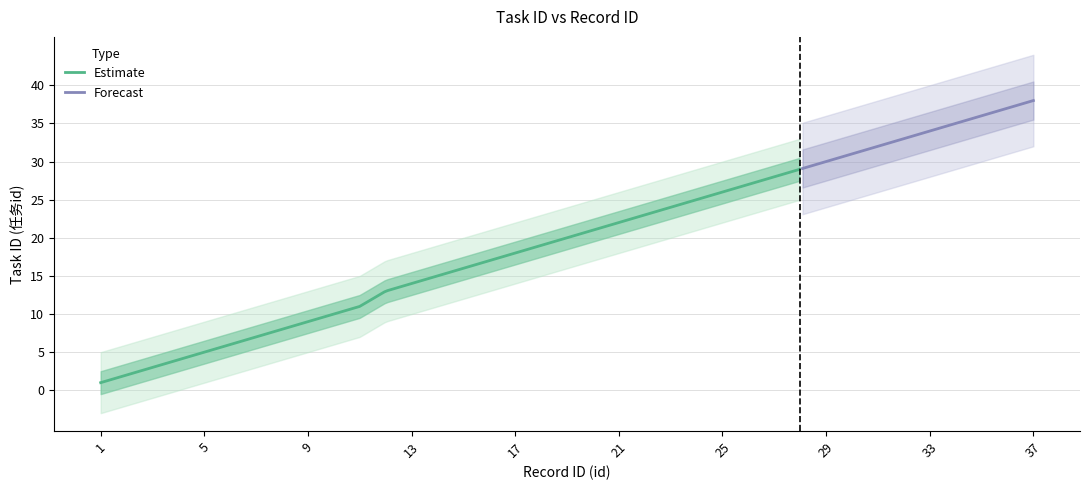

True or false: id has more than 1 interior local peaks.

False